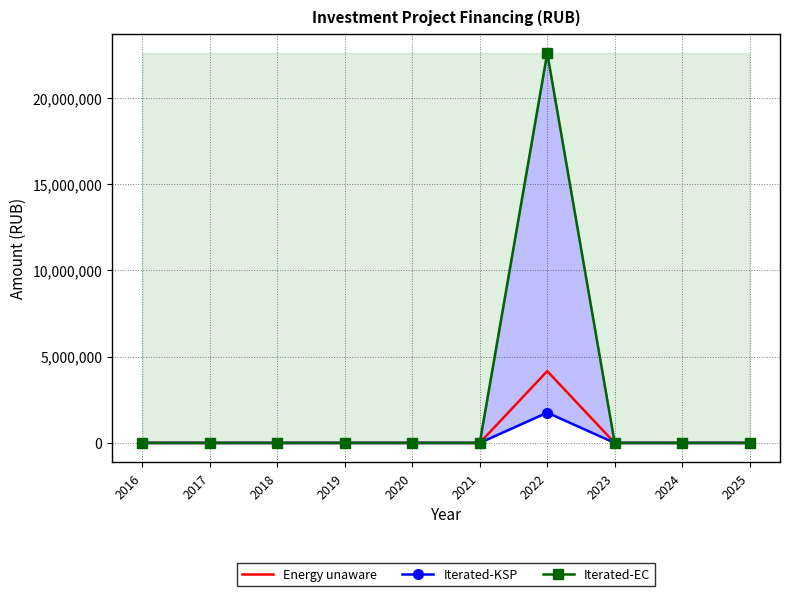

True or false: Iterated-EC has more than 0 points higher than both neighbors.

True